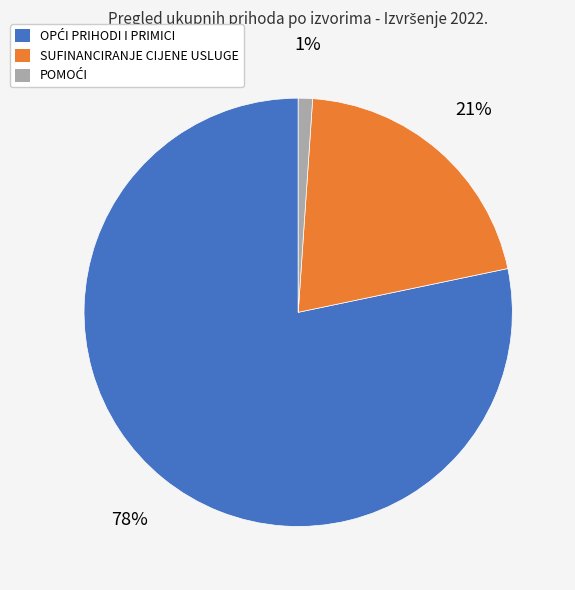

To the nearest percent, what is the average slice percentage?

33%